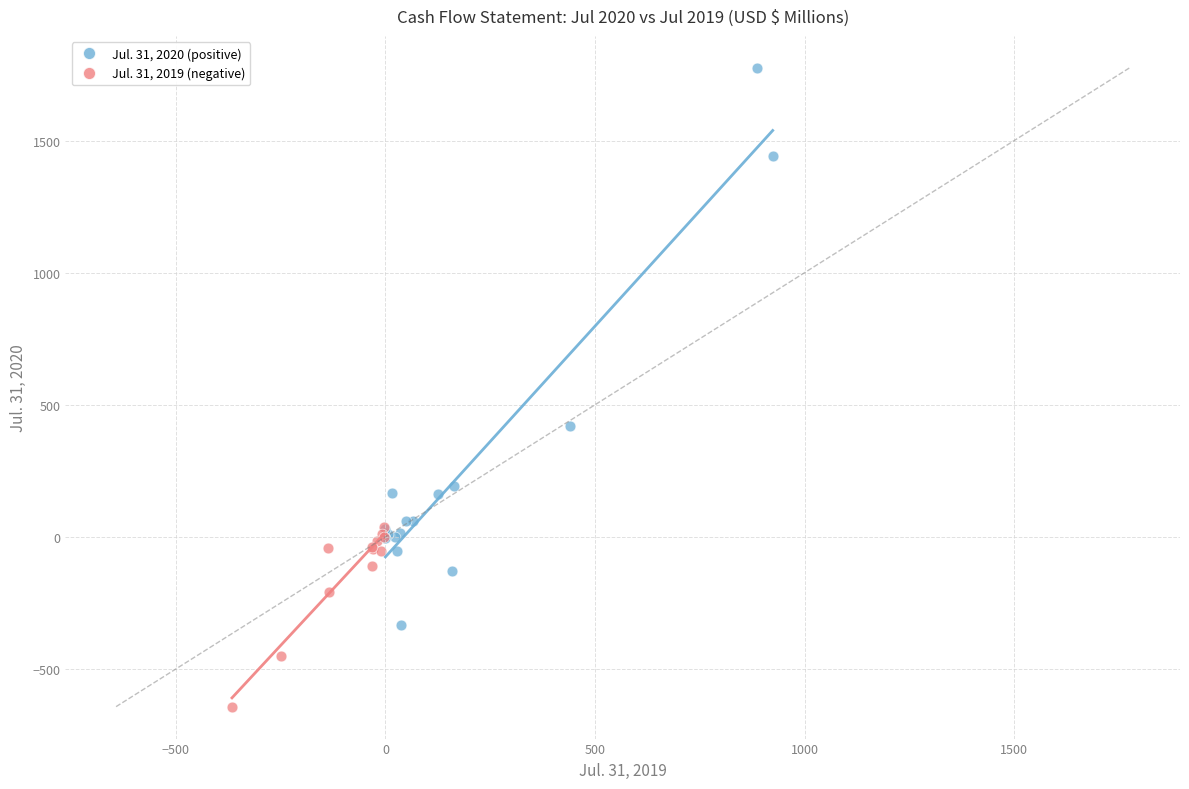

Which series has the largest Y range (max minus min)?

Jul. 31, 2020 (positive)